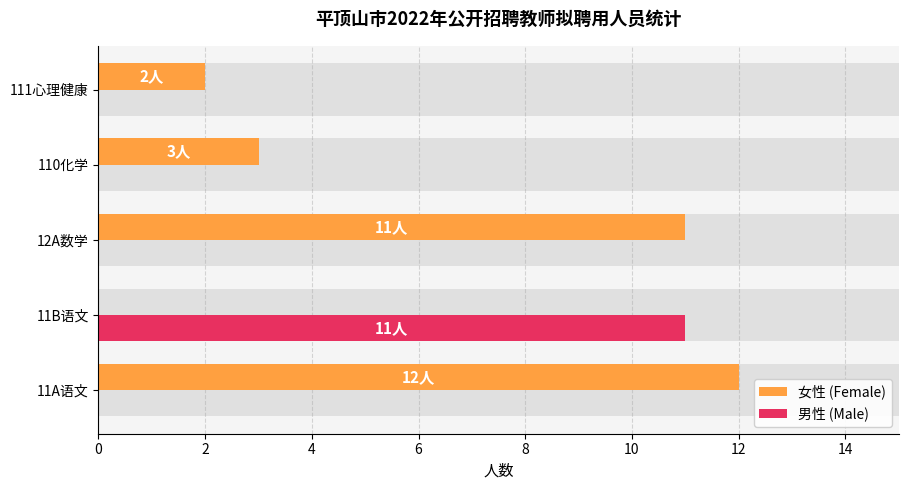

How many data points in 男性 (Male) are above 0?

1